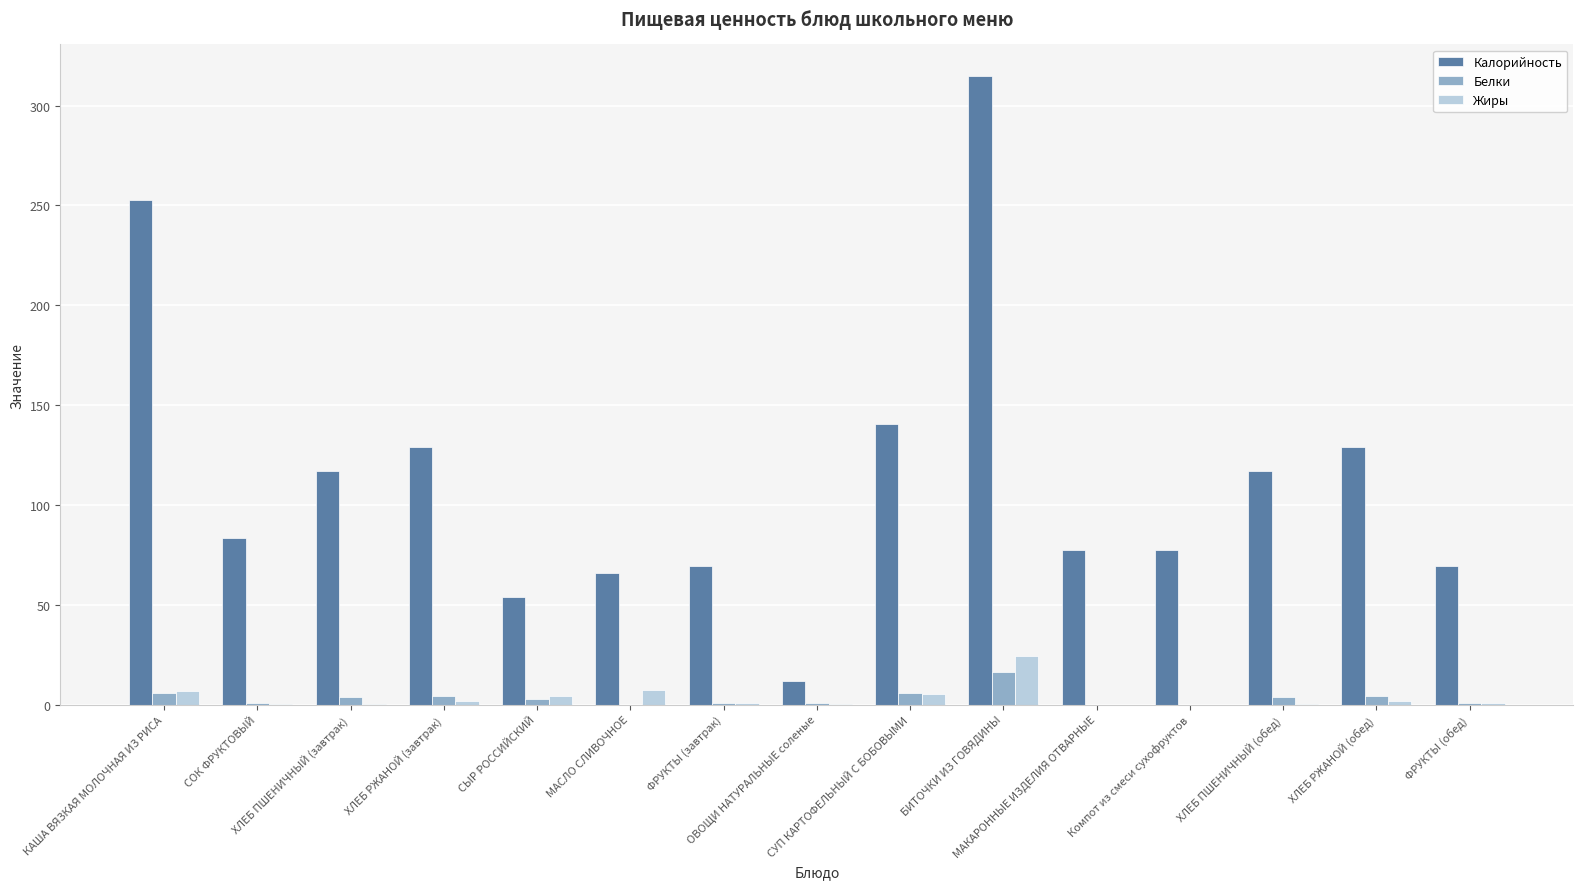

The Белки series shows 11.3 at МАСЛО СЛИВОЧНОЕ. True or false?

False